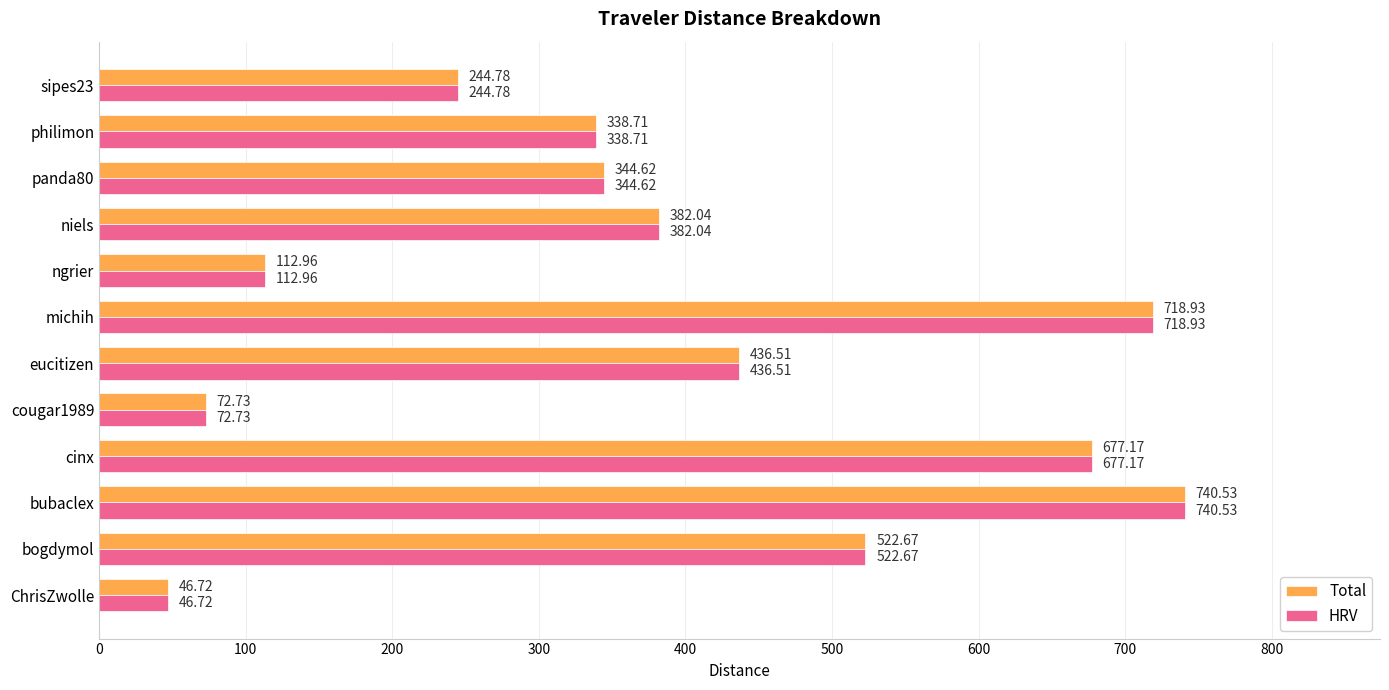

At which label is Total closest to 393?

niels